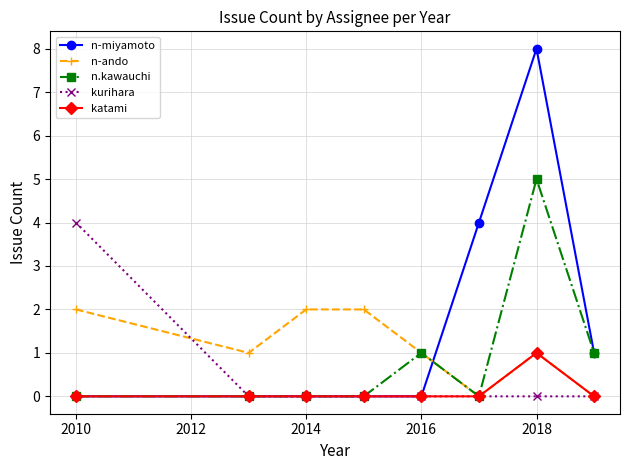

How many times do n-miyamoto and n-ando cross each other?

1